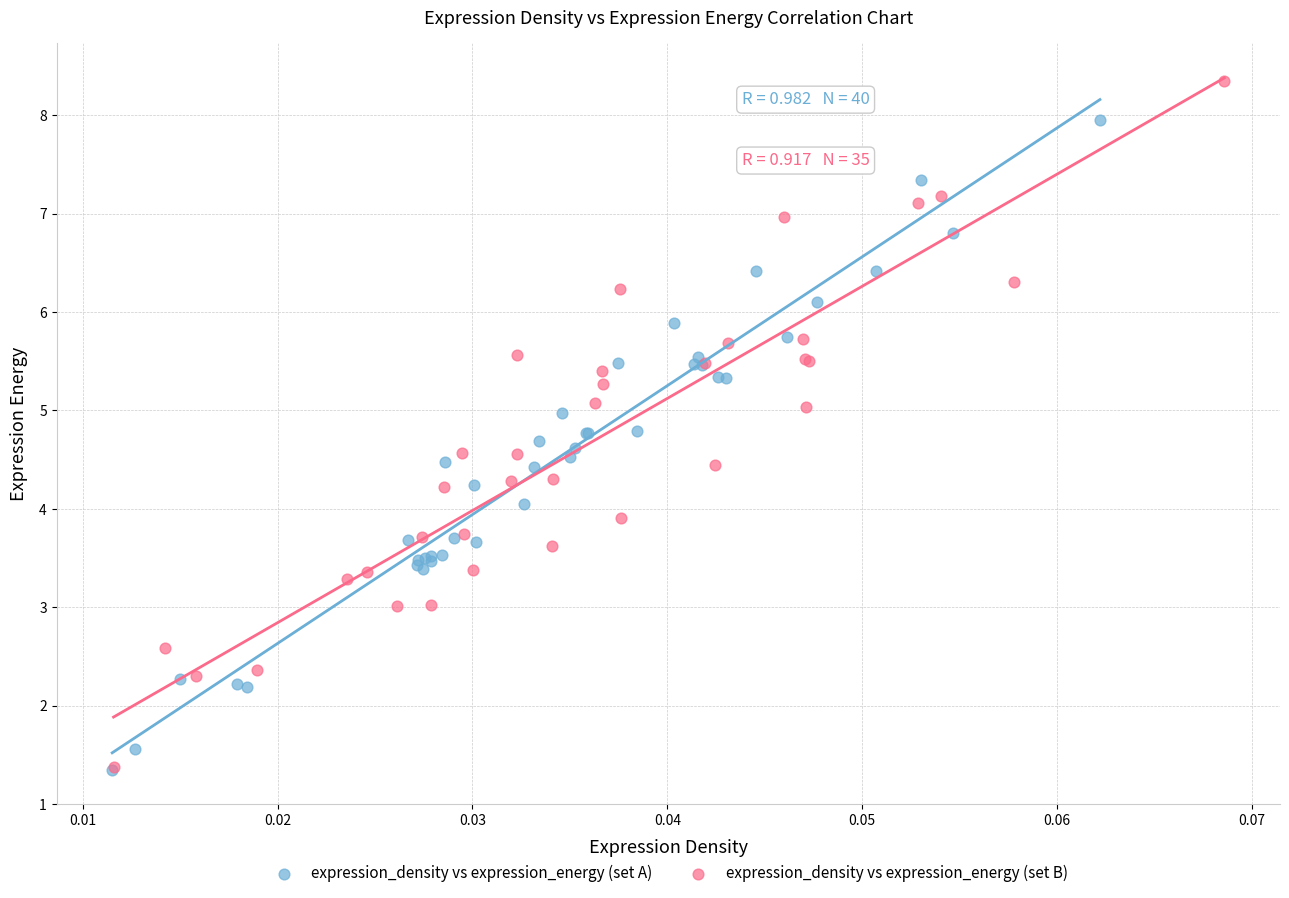

Which series has the widest spread of Y values?

expression_density vs expression_energy (set B)